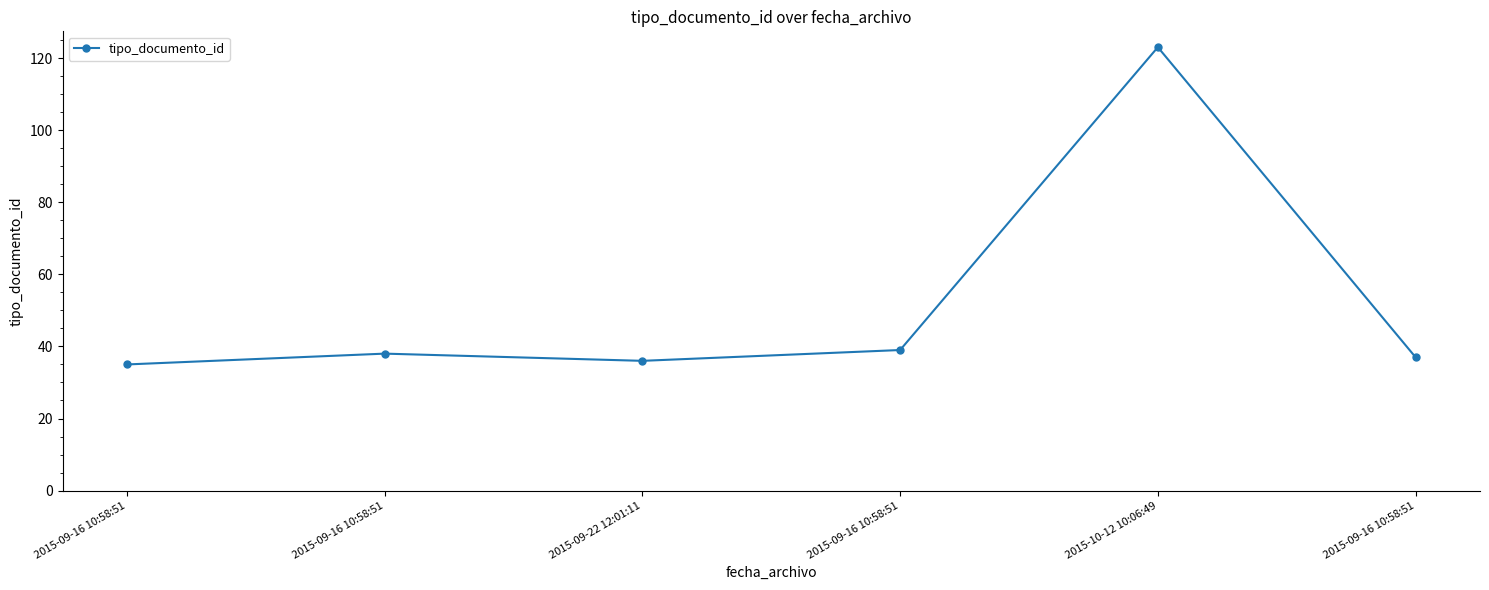

What is the difference between the maximum and minimum values?

88